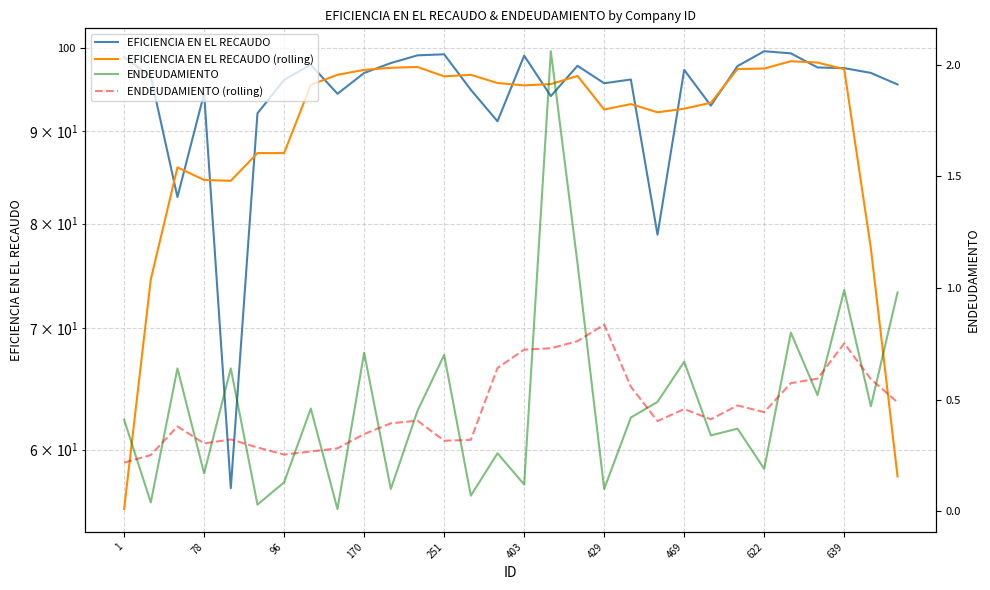

Rank the series by their maximum value, from highest to lowest.

EFICIENCIA EN EL RECAUDO, EFICIENCIA EN EL RECAUDO (rolling), ENDEUDAMIENTO, ENDEUDAMIENTO (rolling)